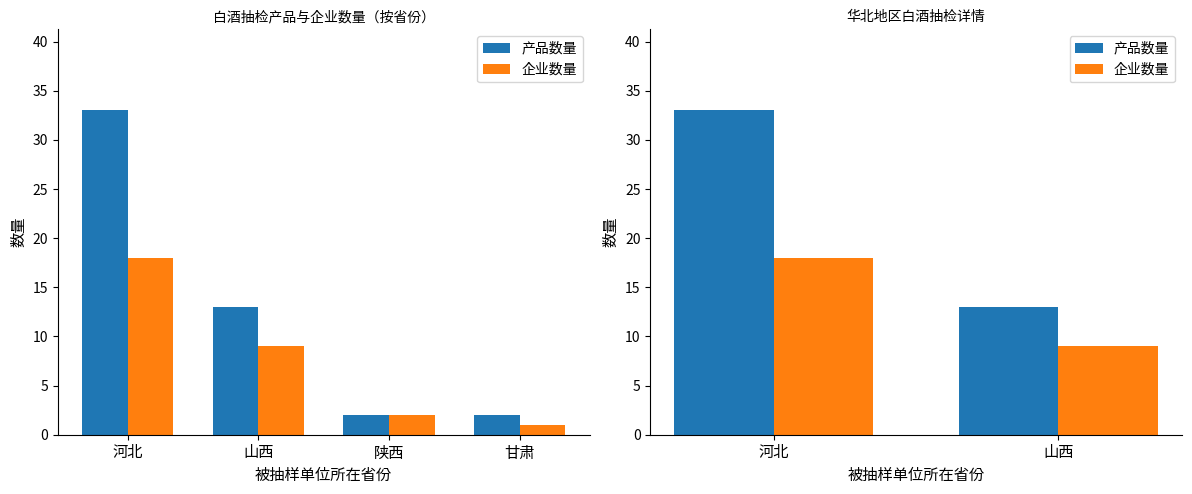

Rank the series by their average value, from highest to lowest.

产品数量, 企业数量